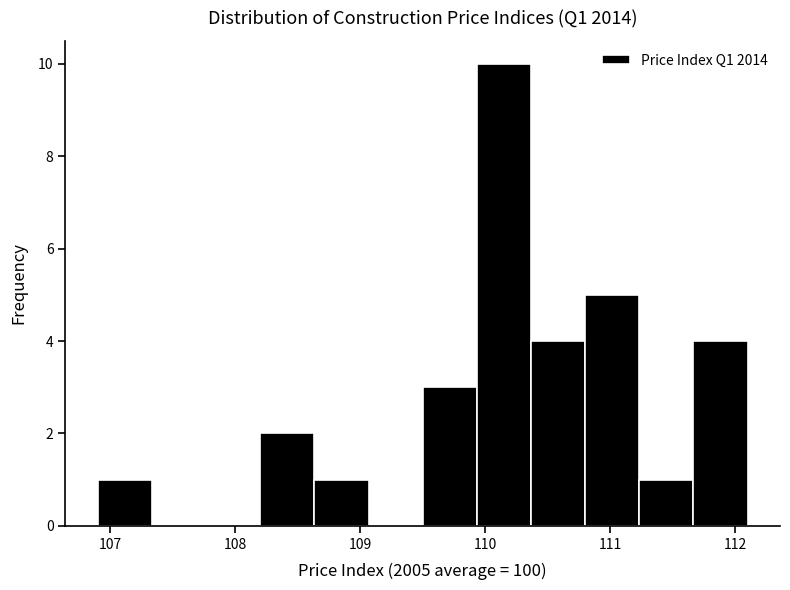

Reading left to right, transcribe this chart: for each bar, give the range it covers on the x-axis and its height. Neither the bar edges nor the heights are printed on the chart, so give them approximately, as read against the axes.

106.9 to 107.3: 1
107.3 to 107.8: 0
107.8 to 108.2: 0
108.2 to 108.6: 2
108.6 to 109.1: 1
109.1 to 109.5: 0
109.5 to 109.9: 3
109.9 to 110.4: 10
110.4 to 110.8: 4
110.8 to 111.2: 5
111.2 to 111.7: 1
111.7 to 112.1: 4